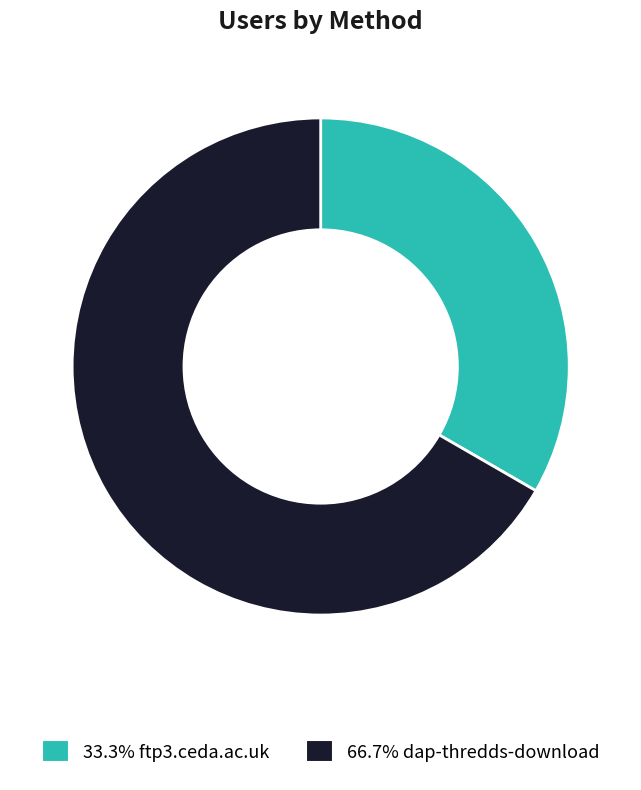

Does 33.3% ftp3.ceda.ac.uk represent more than half of the total?

No